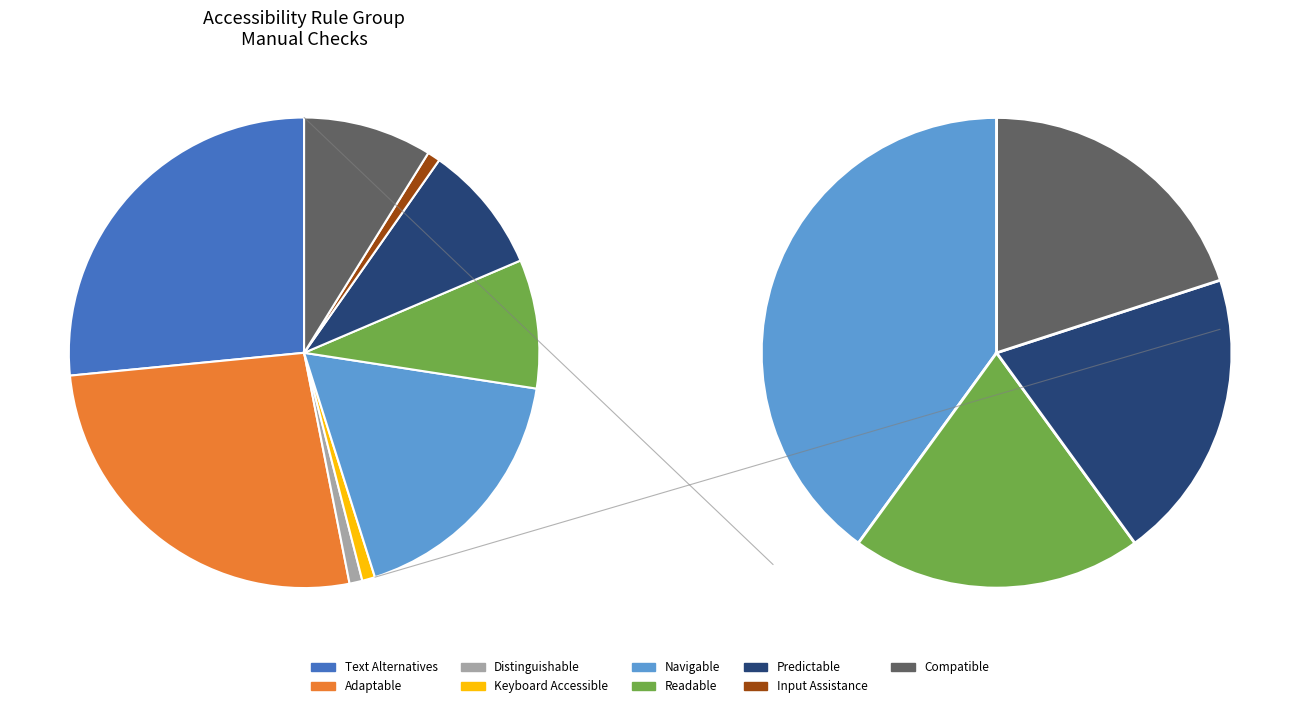

Which slice is the smallest?

Distinguishable